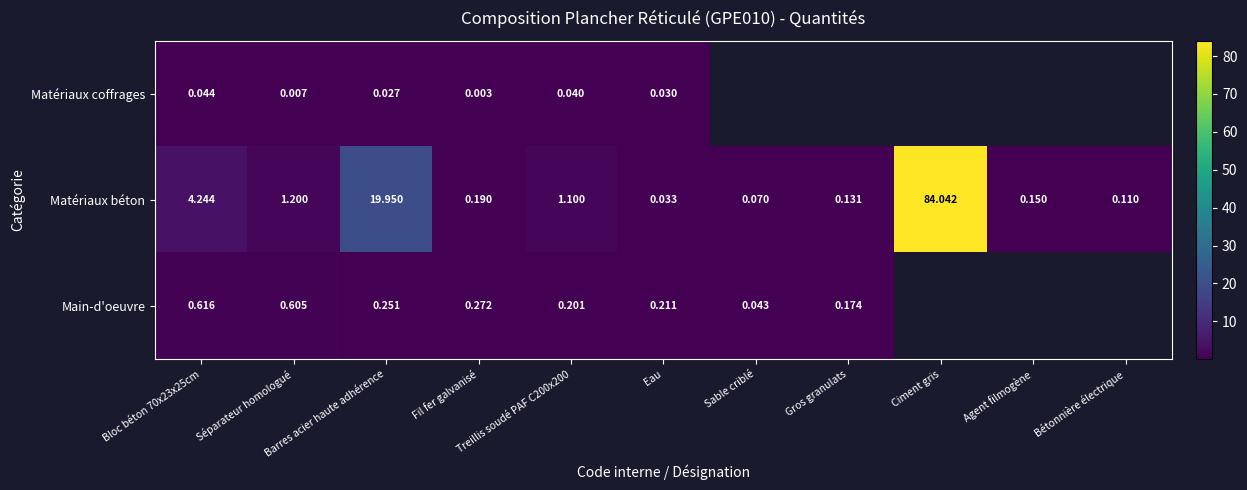

What is the spread (max minus min) of values at Eau?

0.2